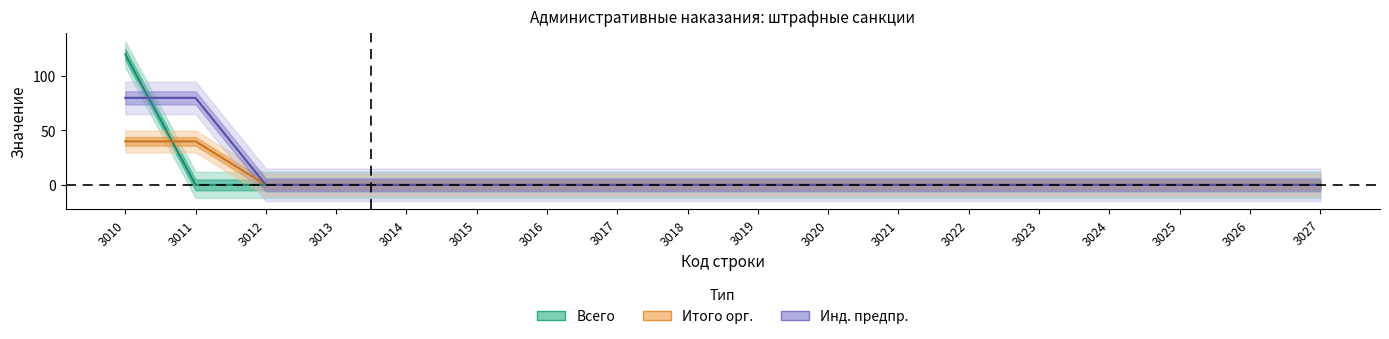

True or false: Всего has more than 2 interior local peaks.

False